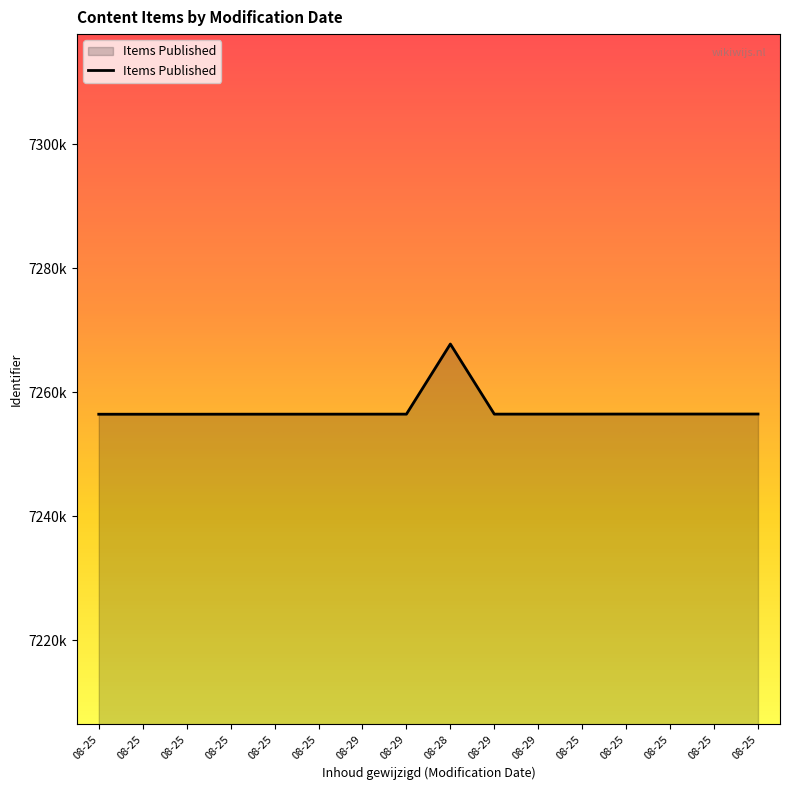

Reading right to left, list all the values displayed in this chart.

7256461	7256459	7256457	7256455	7256449	7256446	7256444	7267754	7256442	7256440	7256438	7256436	7256434	7256430	7256429	7256427